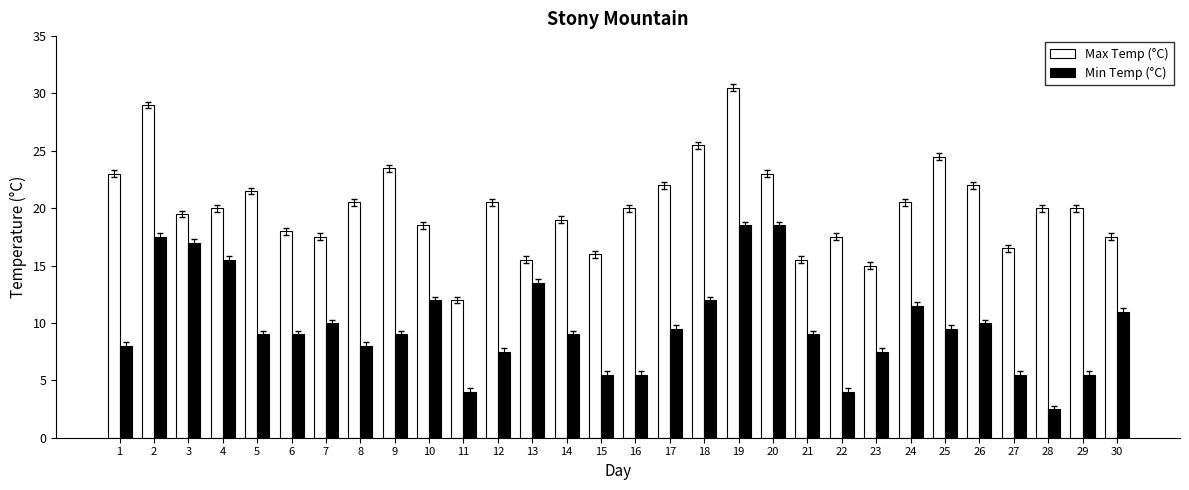

What is the difference between the second highest and second lowest values in the Max Temp (°C) series?

14.0